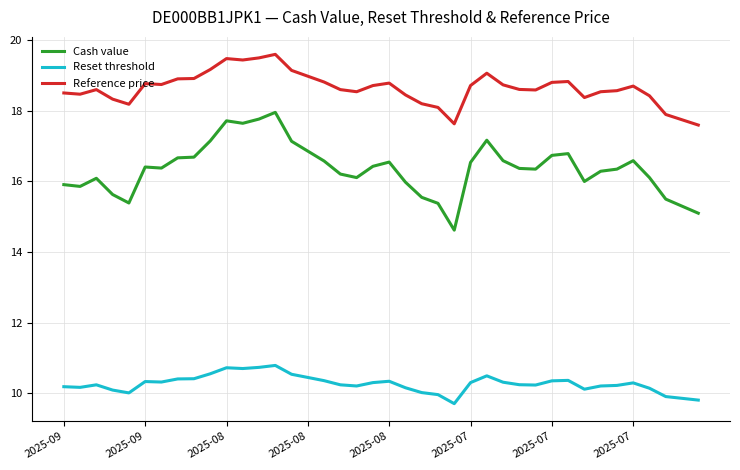

Which series has the largest range (max minus min)?

Cash value